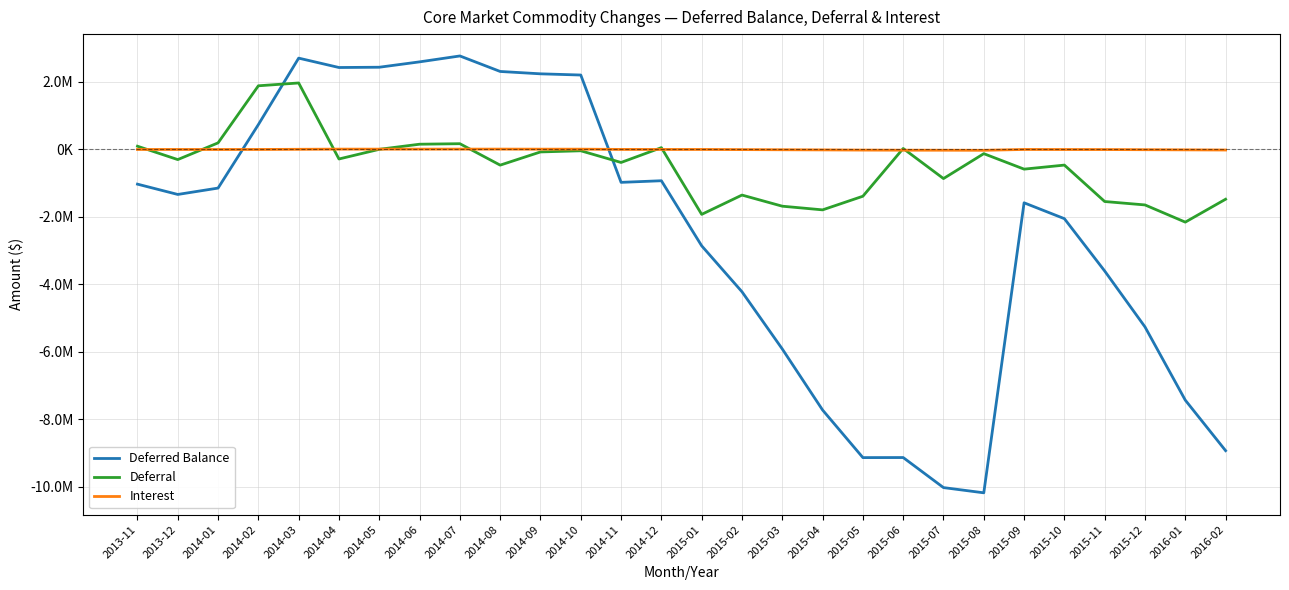

What are all the series names shown in the legend?

Deferred Balance, Deferral, Interest